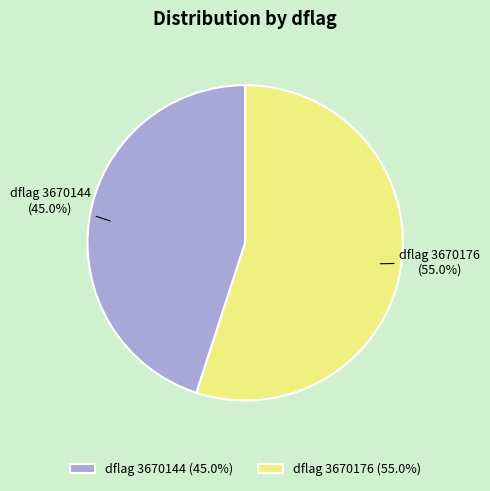

Is there a majority slice in this chart?

Yes